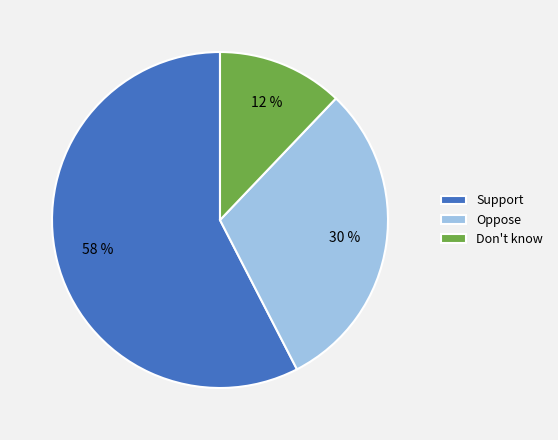

To the nearest percent, what portion does Support represent?

58%